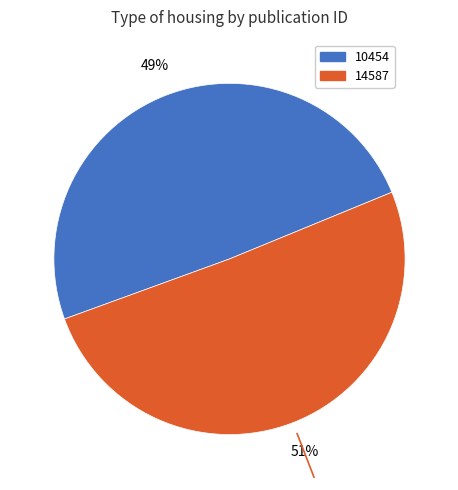

Is the sum of 10454 and 14587 greater than half?

Yes